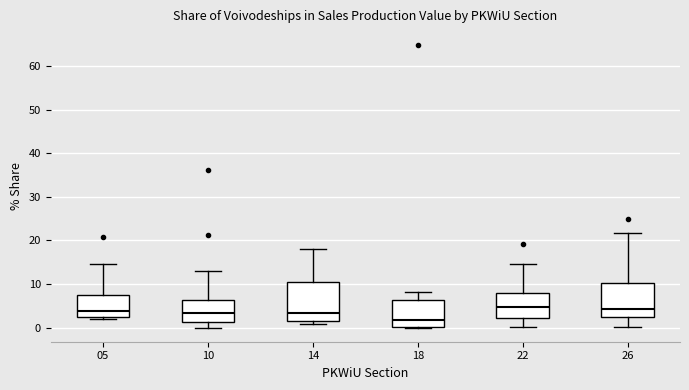

Reading left to right, read every box against the y-axis: the position of its median line, the range the box covers, and the ends of its whiskers. The values are not printed on the chart, so give them approximately, as read against the axis.

05: median 4, box 3 to 7, whiskers 2 to 15
10: median 3, box 1 to 6, whiskers 0 to 13
14: median 3, box 2 to 10, whiskers 1 to 18
18: median 2, box 0 to 6, whiskers 0 to 8
22: median 5, box 2 to 8, whiskers 0 to 15
26: median 4, box 2 to 10, whiskers 0 to 22